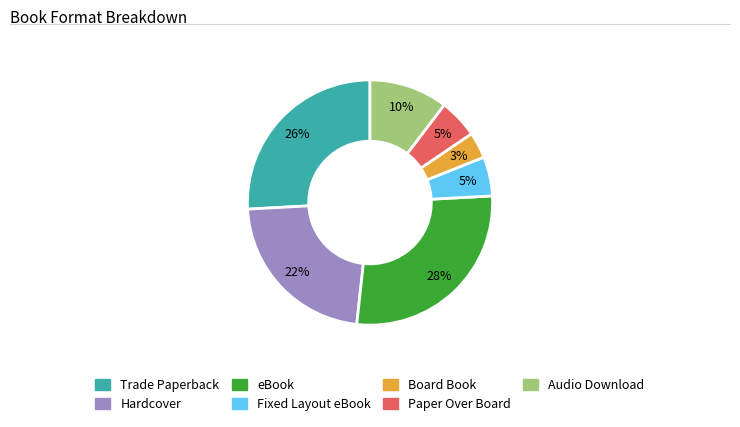

Which category has the smallest portion of the pie?

Board Book